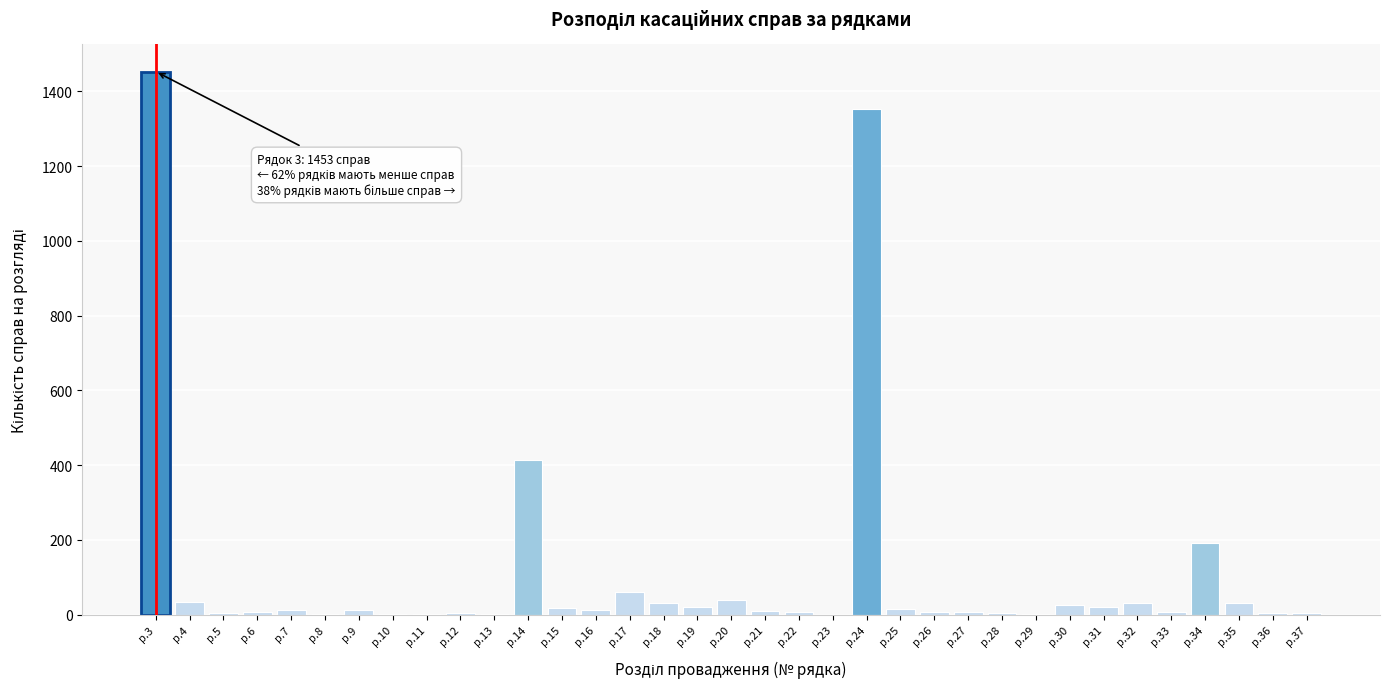

What is the sum of all values?

3845